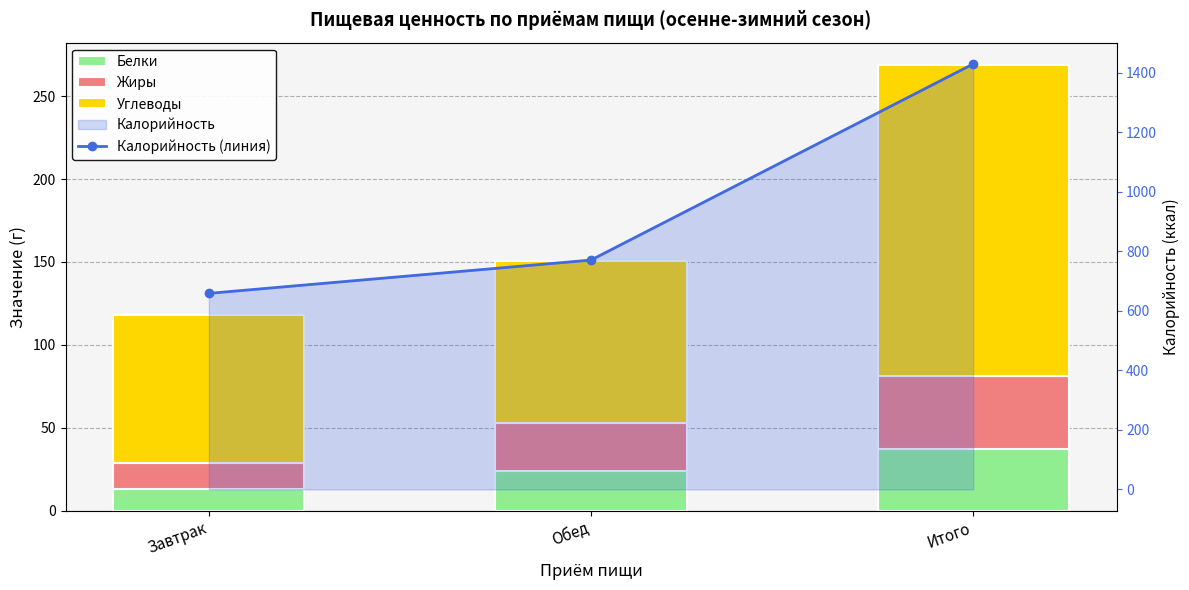

List the labels in order of Жиры value, largest first.

Итого, Обед, Завтрак